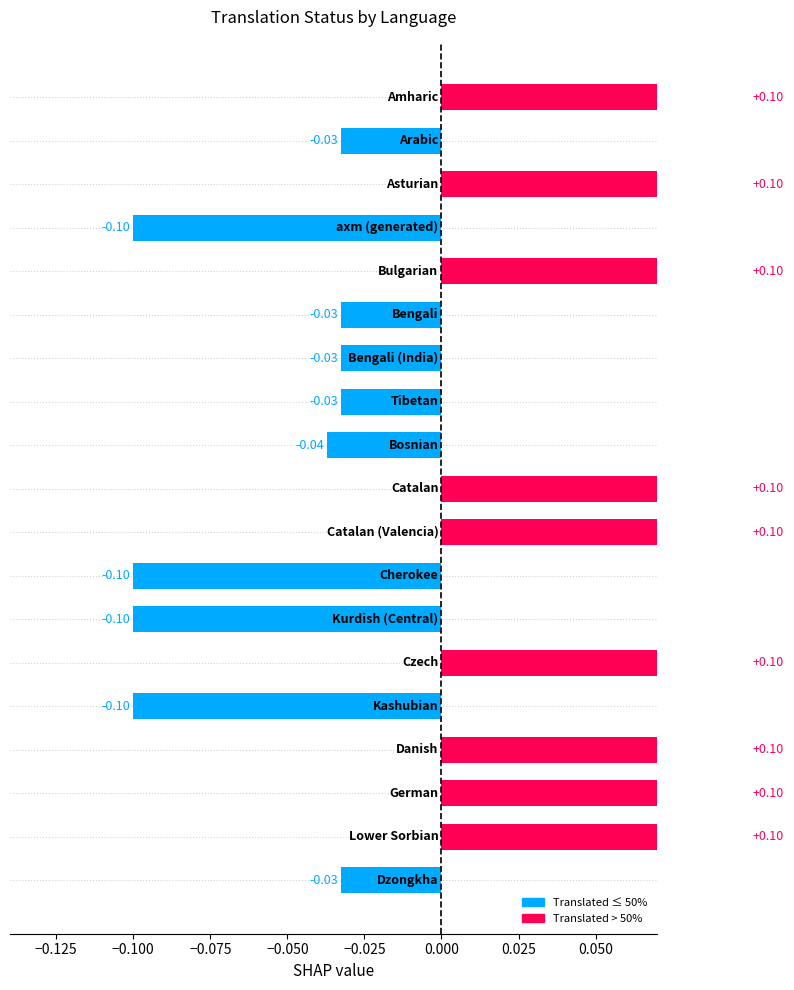

Does the chart contain any negative values?

Yes